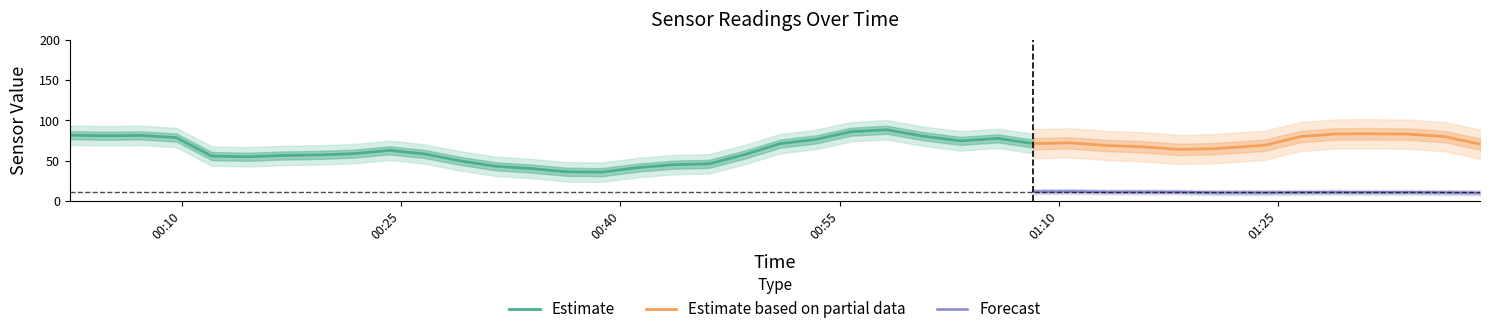

True or false: Forecast and Estimate based on partial data intersect in this chart.

False